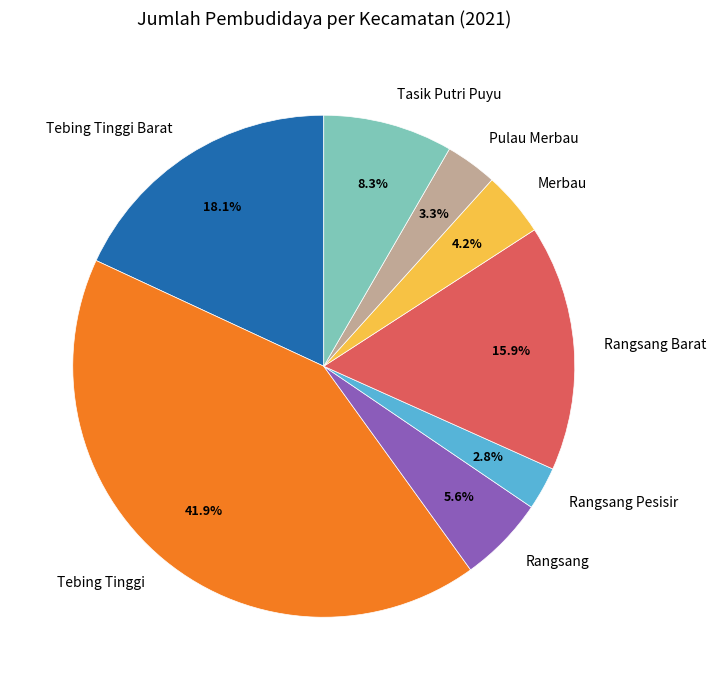

What is the largest slice in the pie chart?

Tebing Tinggi